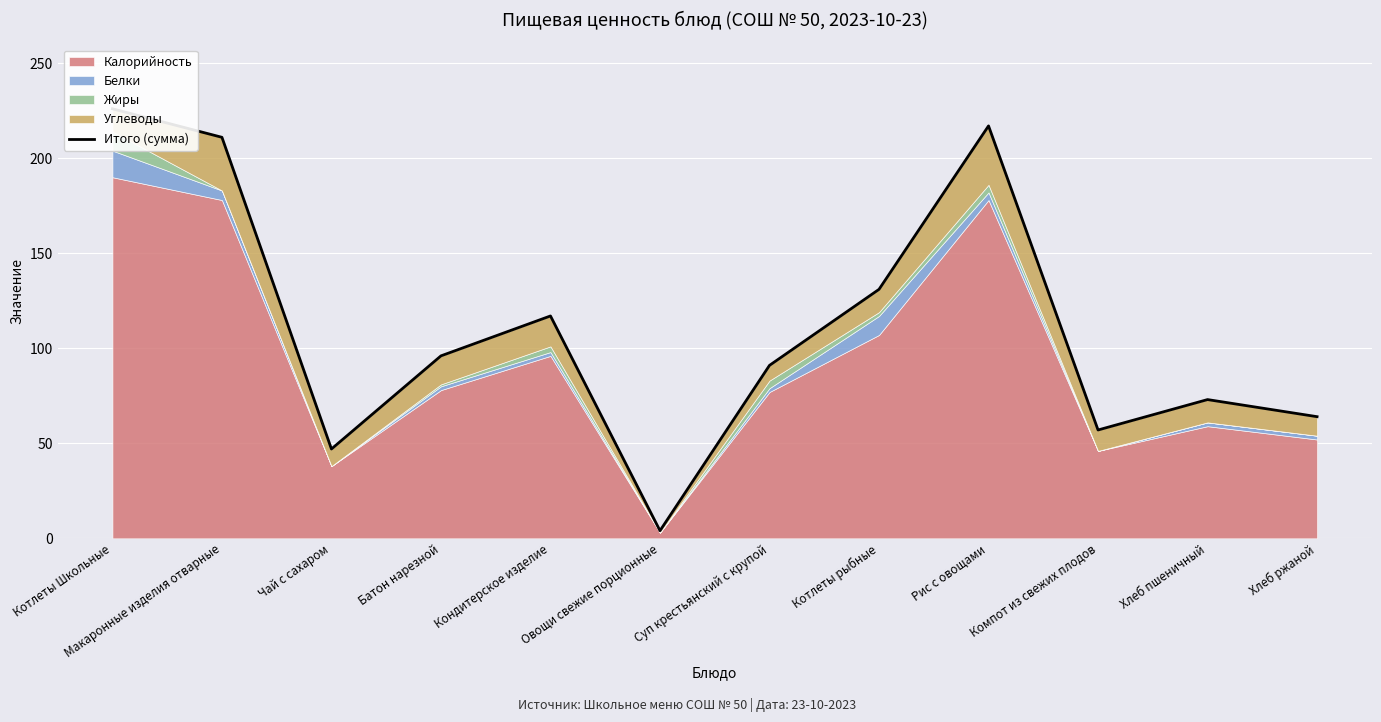

Where is the data nearest to the value 115?

Кондитерское изделие